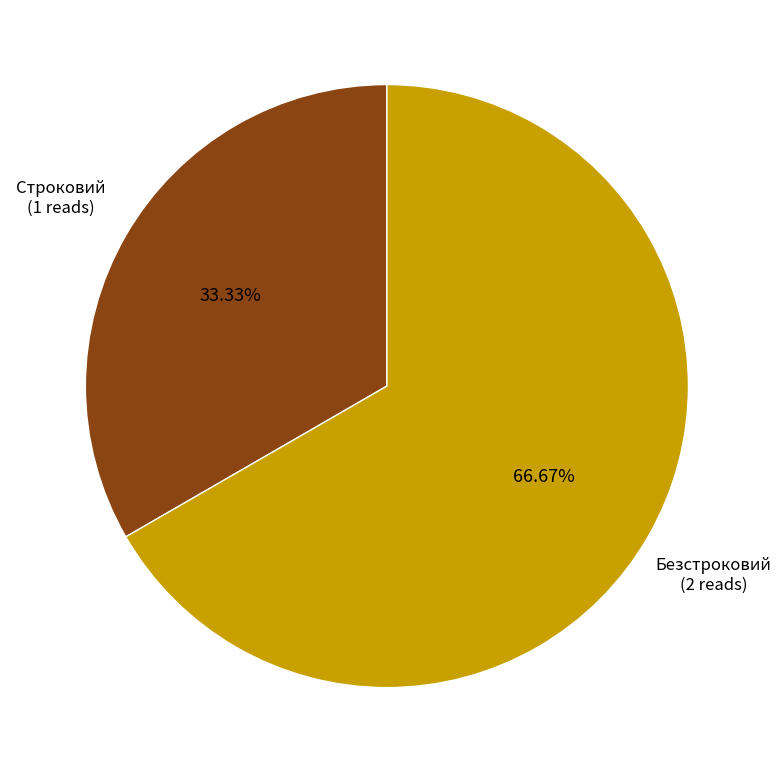

What is the ratio of the value at Строковий to the value at Безстроковий?

0.5